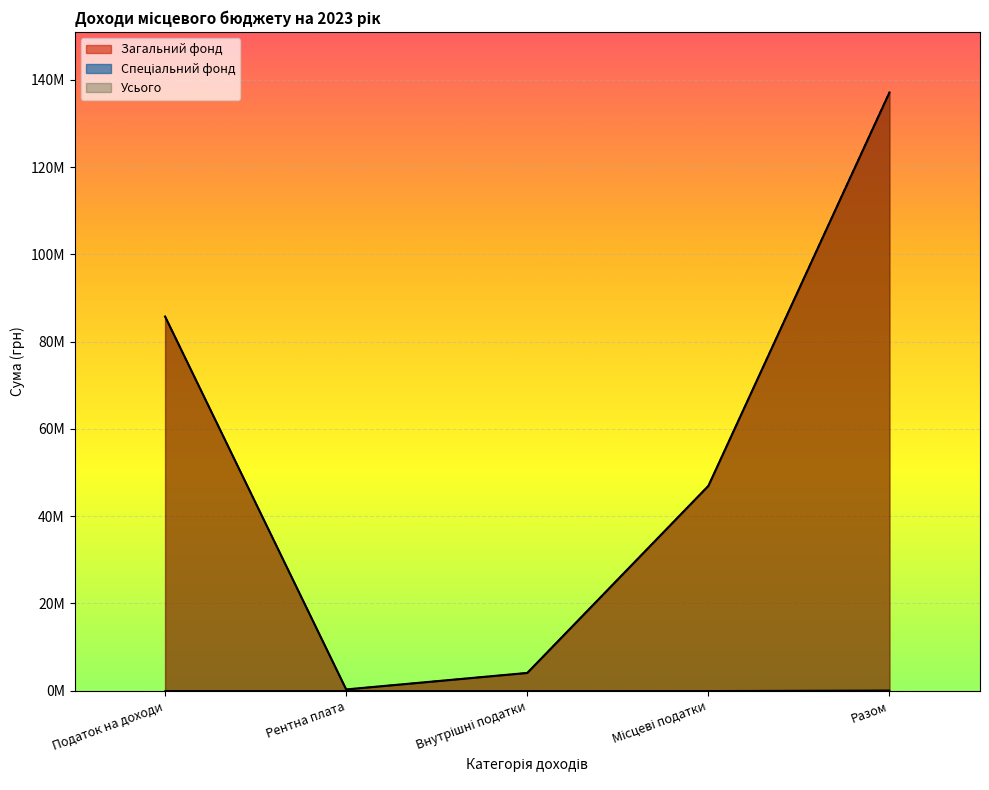

Which series has the widest spread of values?

Усього